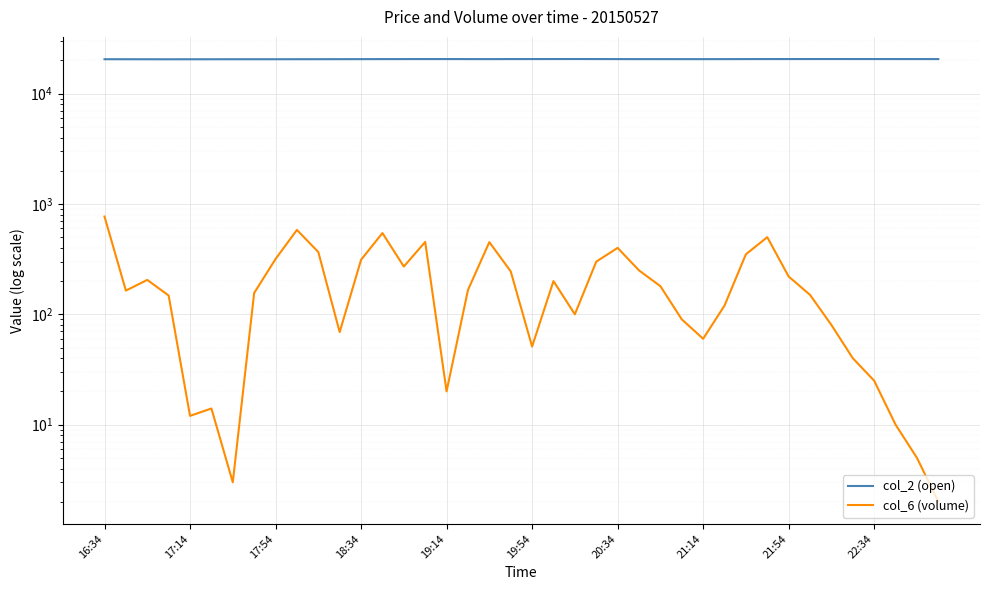

Which category has the highest value in the col_6 (volume) series?

16:34